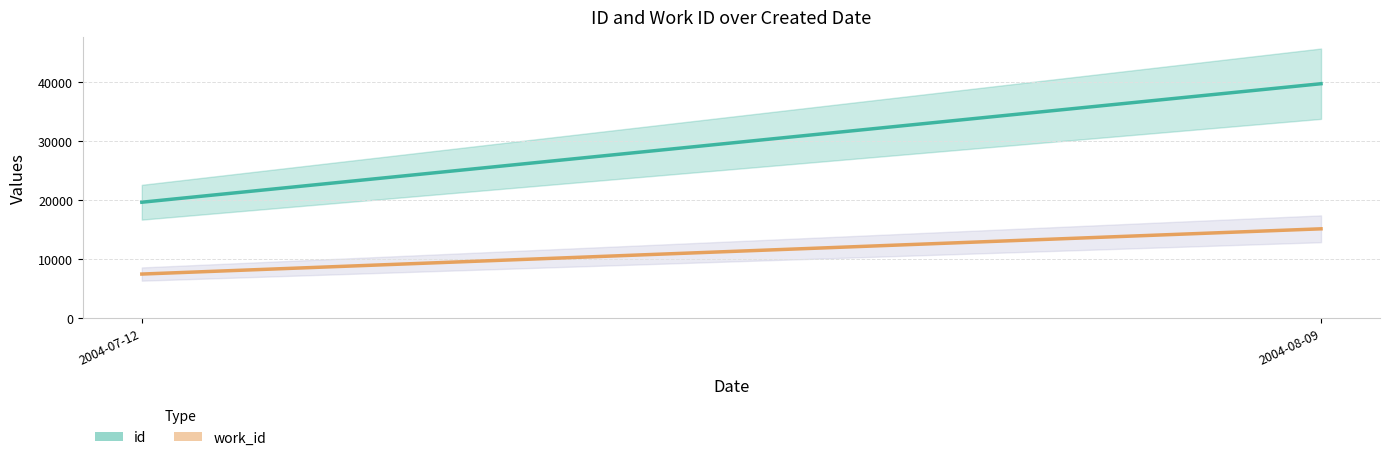

Rank the categories by work_id value from highest to lowest.

2004-08-09, 2004-07-12